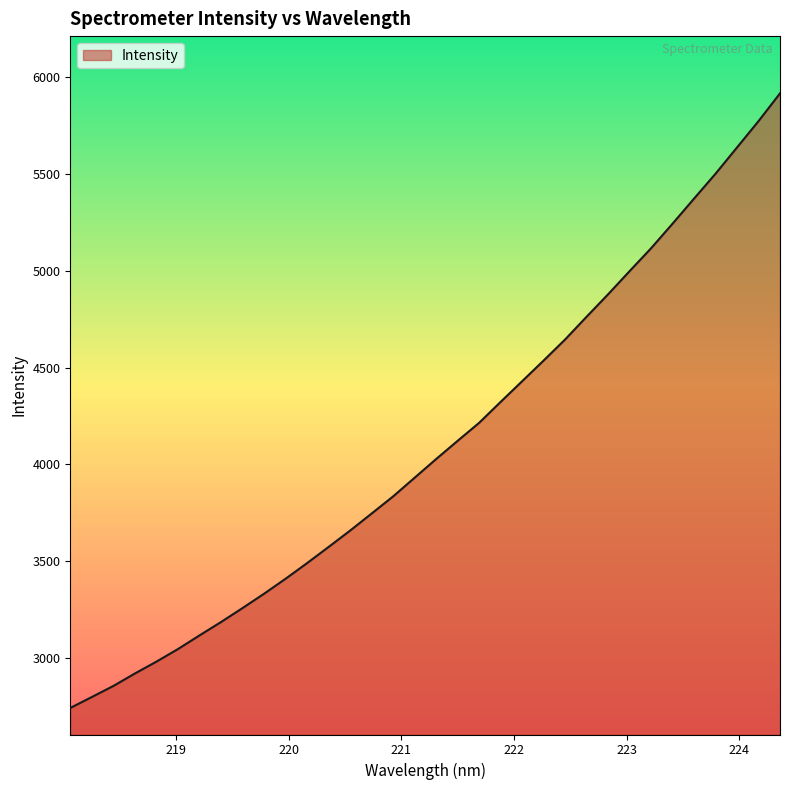

What is the greatest value displayed?

5916.4